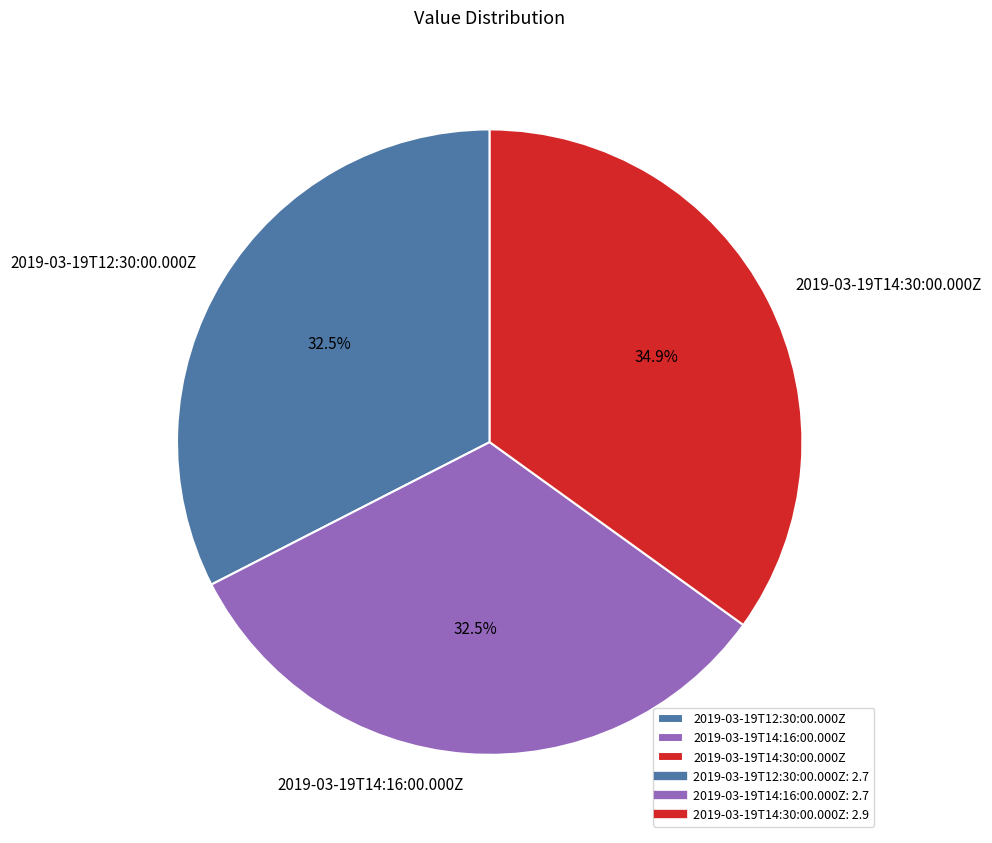

Does 2019-03-19T14:30:00.000Z represent more than half of the total?

No